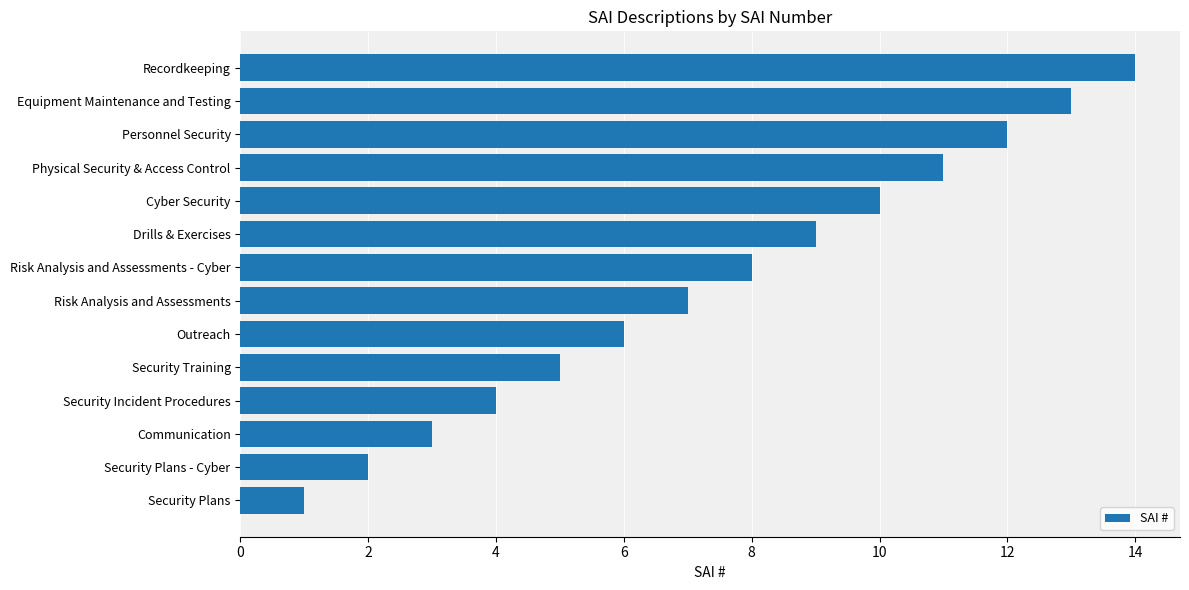

Rank the categories by value from lowest to highest.

Security Plans, Security Plans - Cyber, Communication, Security Incident Procedures, Security Training, Outreach, Risk Analysis and Assessments, Risk Analysis and Assessments - Cyber, Drills & Exercises, Cyber Security, Physical Security & Access Control, Personnel Security, Equipment Maintenance and Testing, Recordkeeping